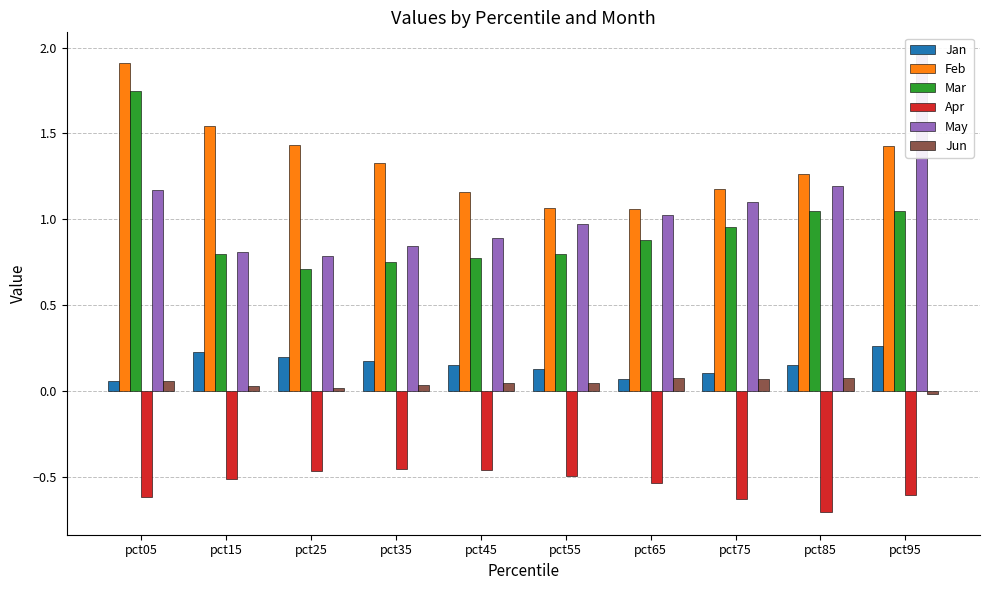

Which series has the largest range (max minus min)?

May